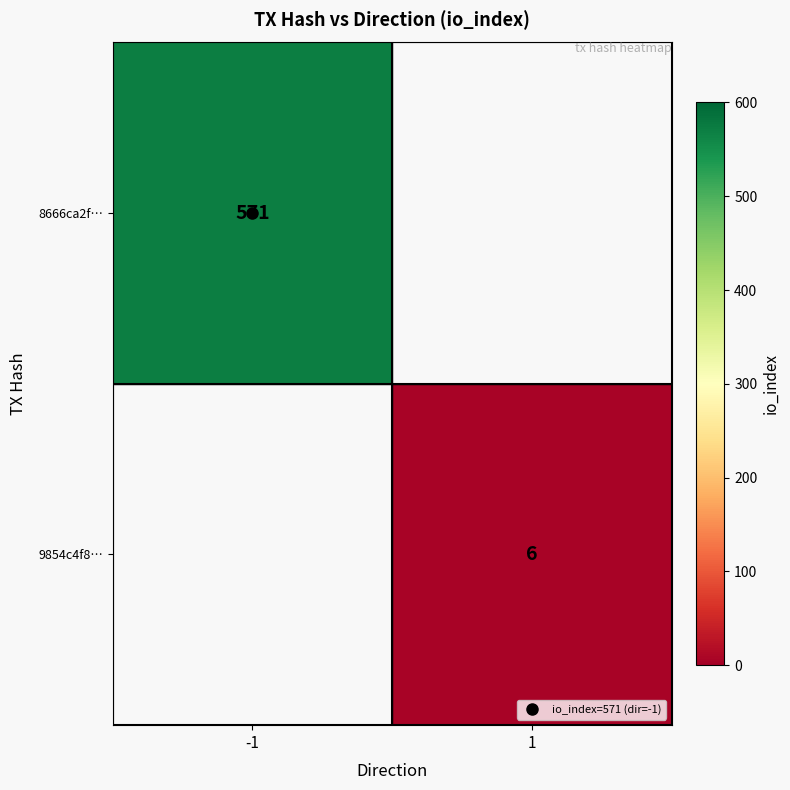

How many distinct data groups are displayed?

2